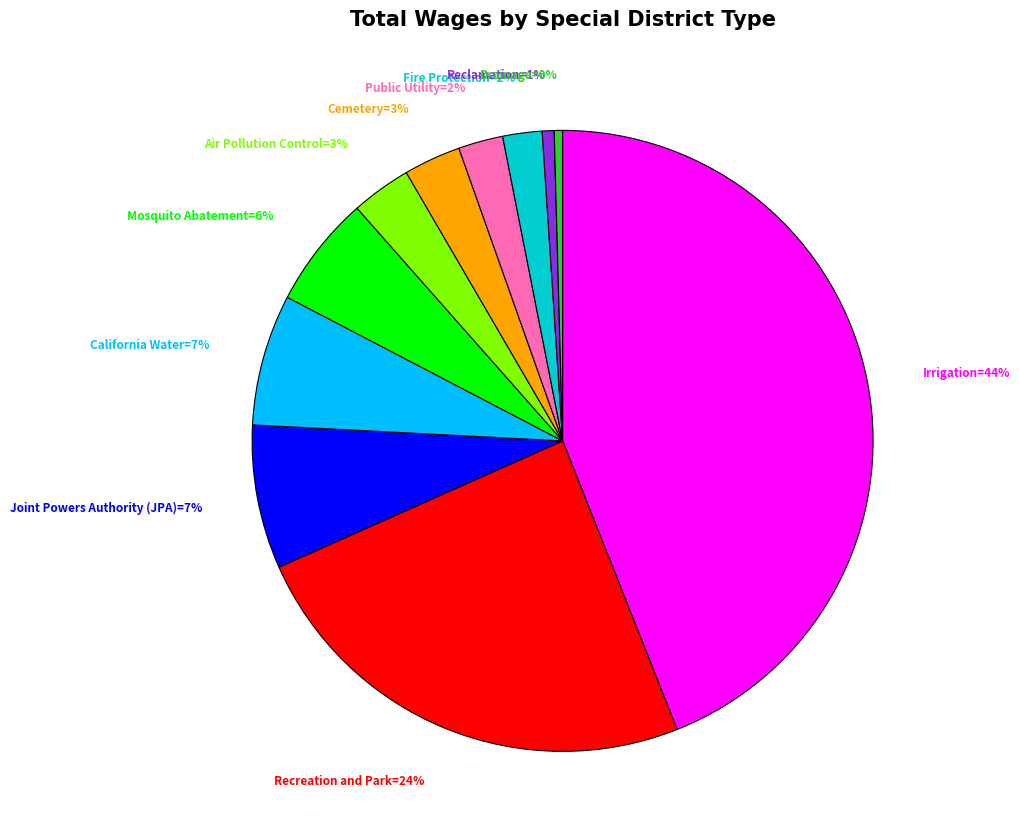

To the nearest percent, what is the difference between the largest and smallest slice percentages?

44%